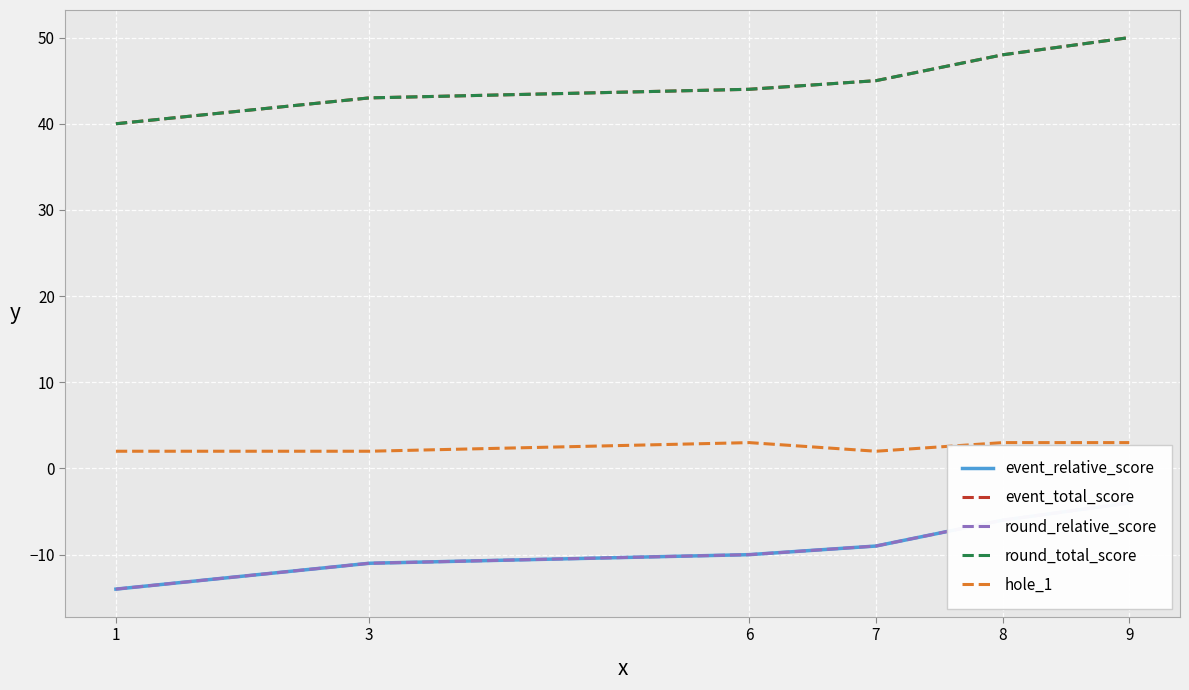

Is it true that event_relative_score equals -3 at 6?

False